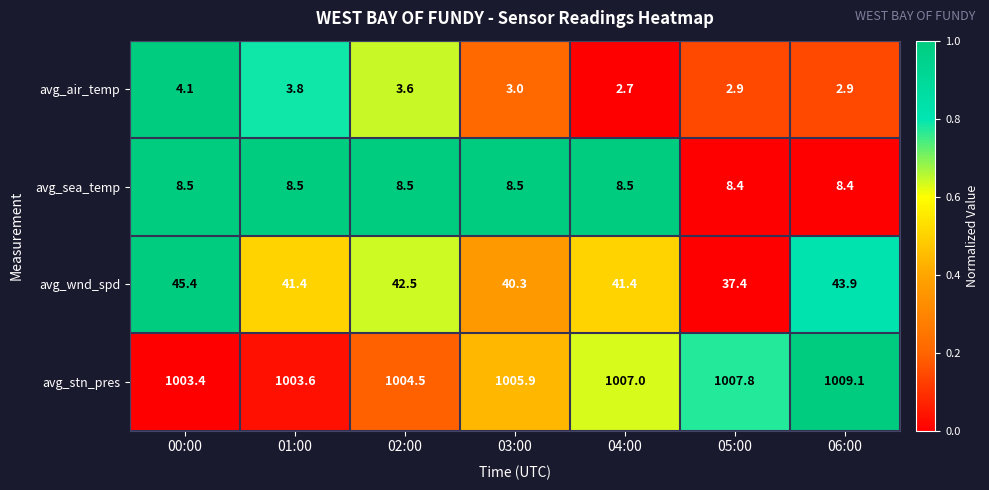

The value of avg_air_temp at 04:00 is 2.7. True or false?

True